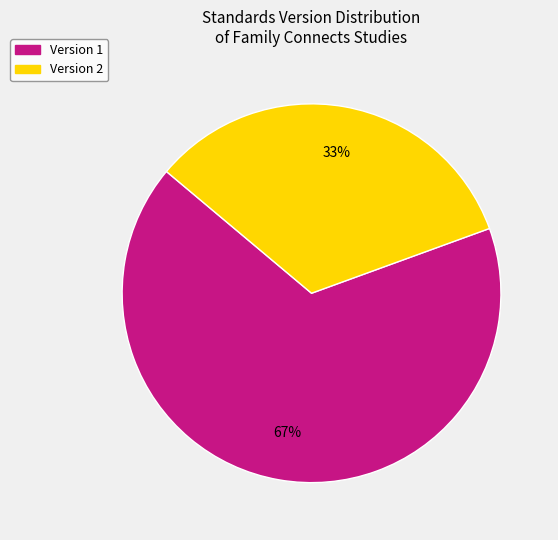

How many segments does this pie chart have?

2